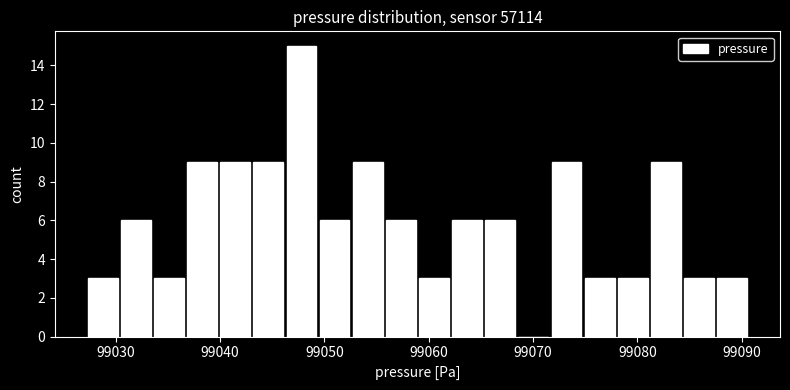

Read against the x-axis, roughly where is the centre of the tallest bar?

99048